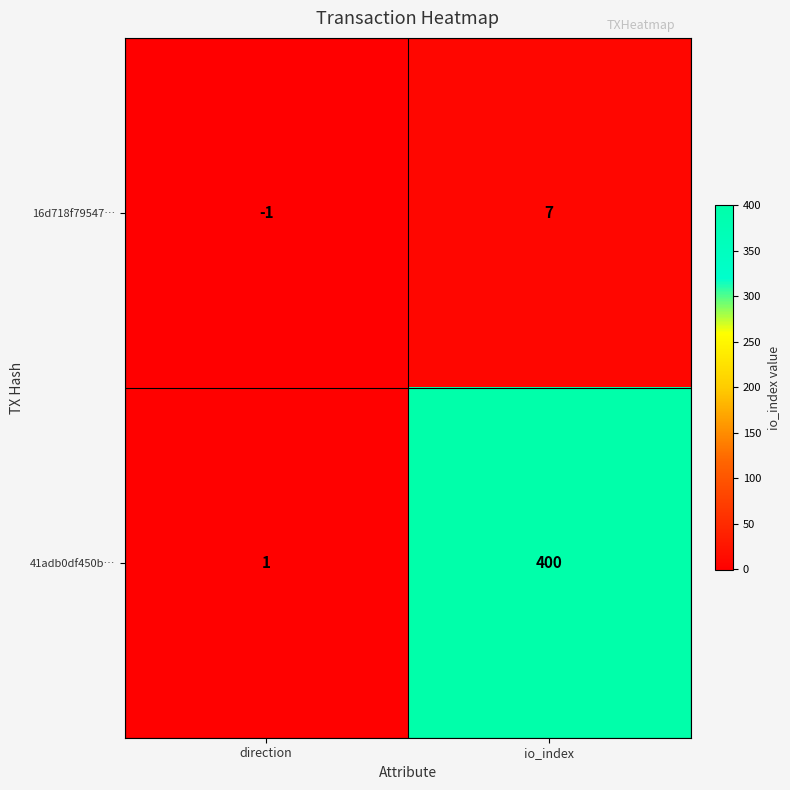

At which category is the sum across all series the highest?

io_index